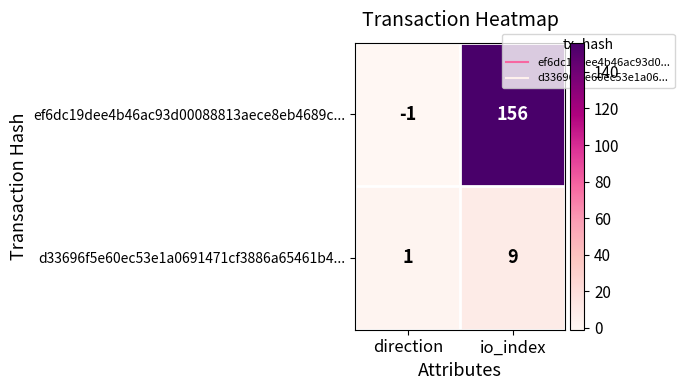

At how many categories does at least one series exceed 29?

1